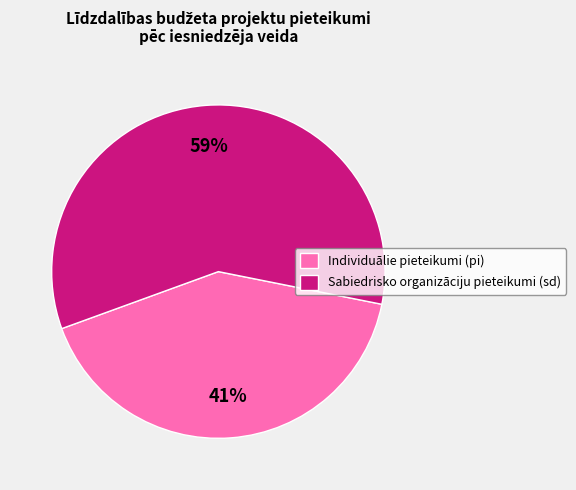

The Sabiedrisko organizāciju pieteikumi (sd) slice represents 44% of the pie. True or false?

False